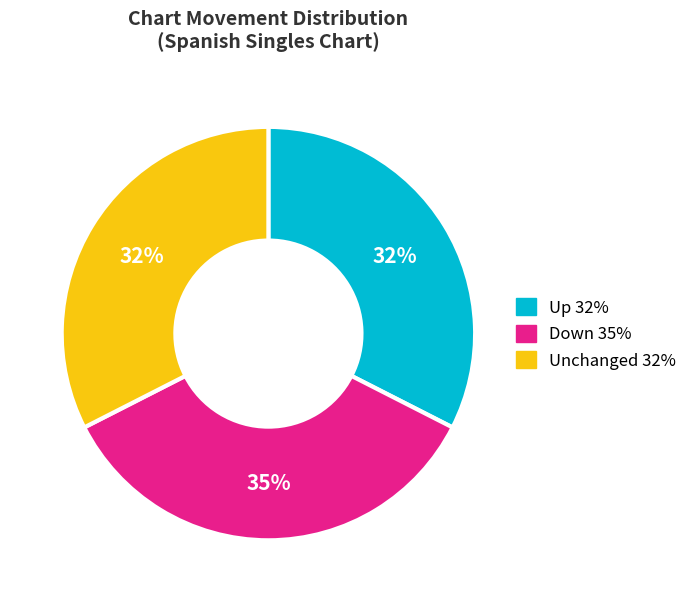

How many slices are in this pie chart?

3